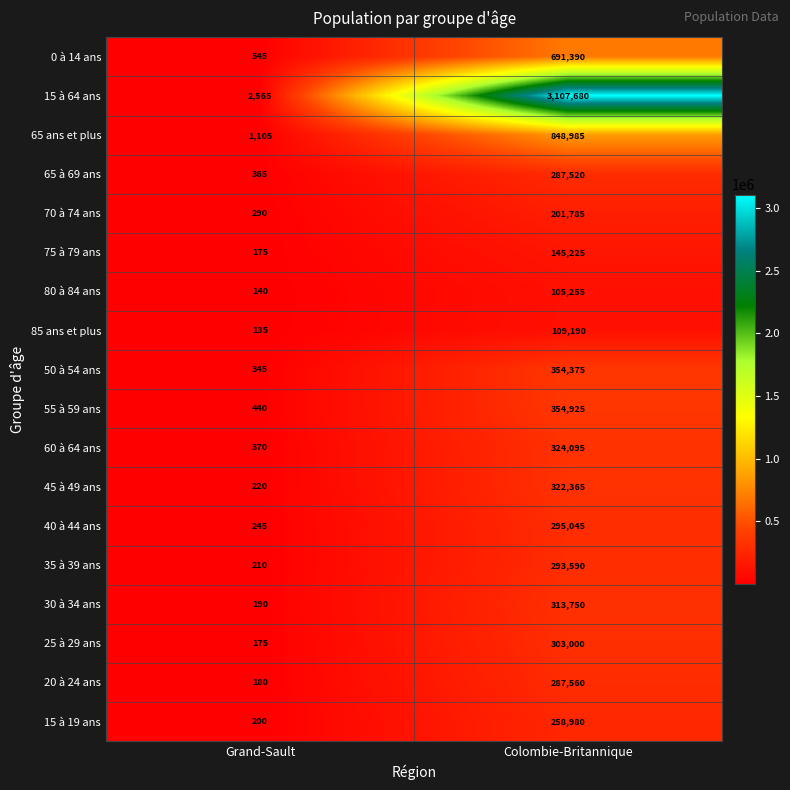

Count the number of data series in this chart.

18